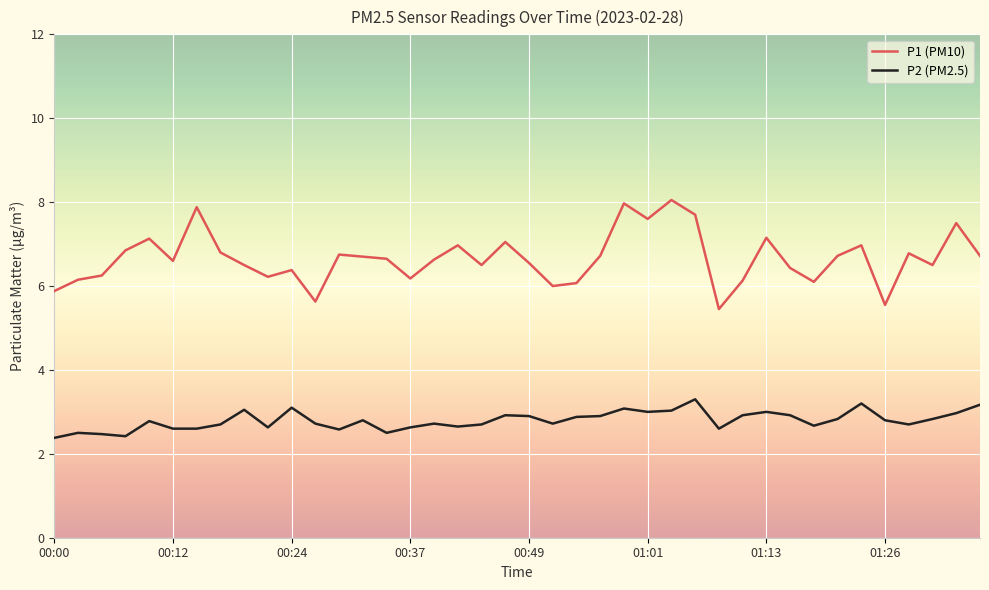

Which series has the largest range (max minus min)?

P1 (PM10)